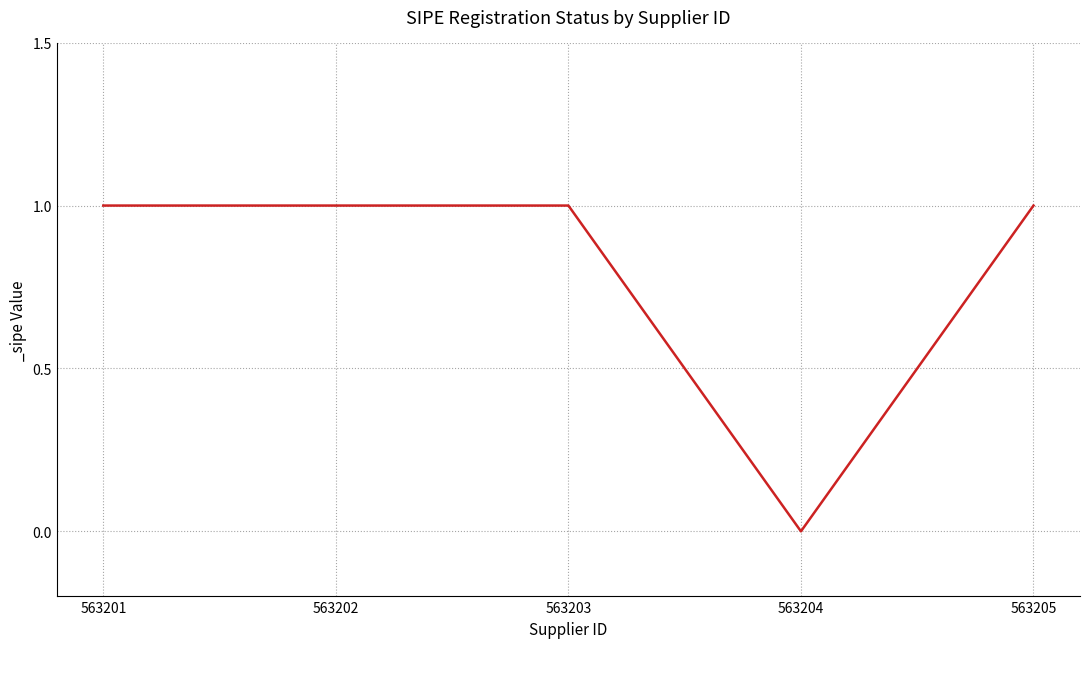

The chart shows a value of 1 at 563202. True or false?

True